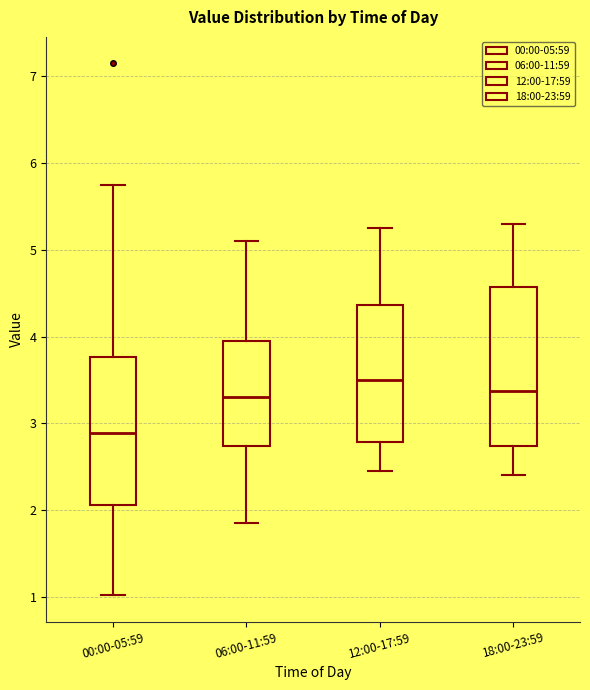

Where is the upper edge of the box for 00:00-05:59 on the y-axis? The values are not printed on the chart, so give them approximately, as read against the axis.

3.8